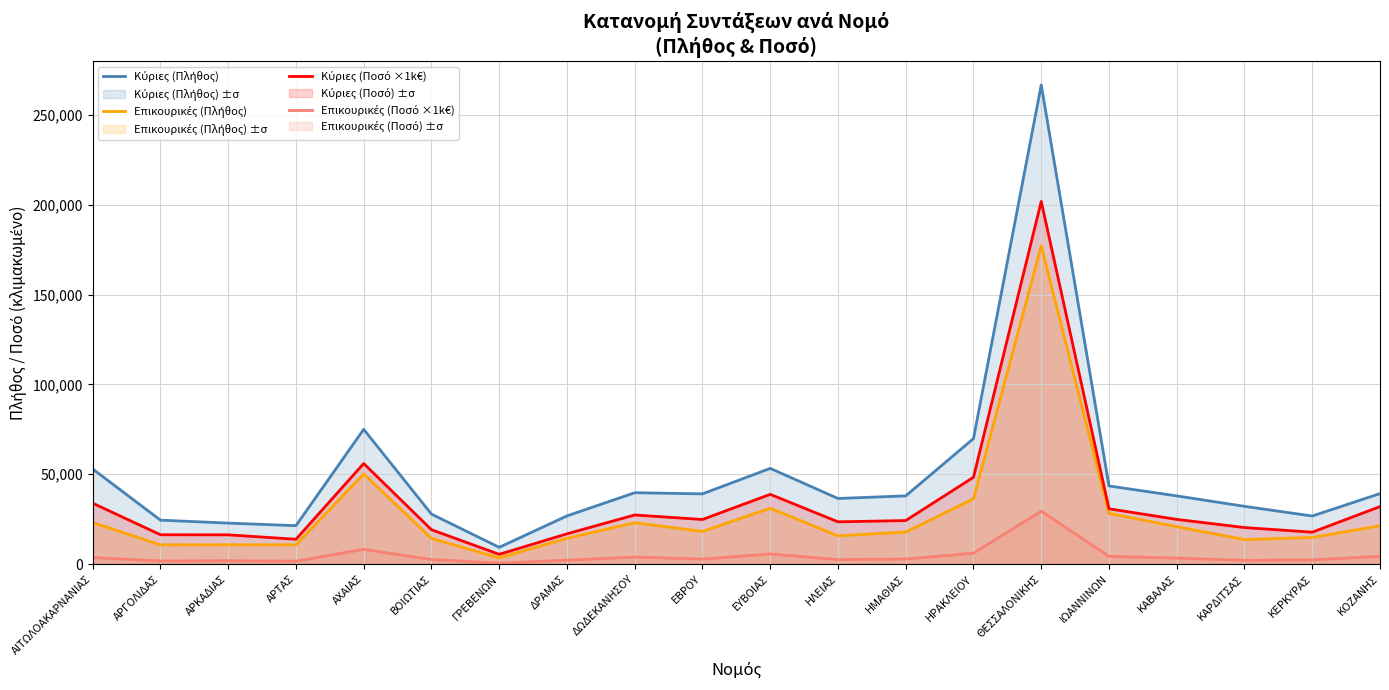

Rank the categories by Κύριες (Ποσό ×1k€) value from highest to lowest.

ΘΕΣΣΑΛΟΝΙΚΗΣ, ΑΧΑΙΑΣ, ΗΡΑΚΛΕΙΟΥ, ΕΥΒΟΙΑΣ, ΑΙΤΩΛΟΑΚΑΡΝΑΝΙΑΣ, ΚΟΖΑΝΗΣ, ΙΩΑΝΝΙΝΩΝ, ΔΩΔΕΚΑΝΗΣΟΥ, ΚΑΒΑΛΑΣ, ΕΒΡΟΥ, ΗΜΑΘΙΑΣ, ΗΛΕΙΑΣ, ΚΑΡΔΙΤΣΑΣ, ΒΟΙΩΤΙΑΣ, ΚΕΡΚΥΡΑΣ, ΔΡΑΜΑΣ, ΑΡΓΟΛΙΔΑΣ, ΑΡΚΑΔΙΑΣ, ΑΡΤΑΣ, ΓΡΕΒΕΝΩΝ